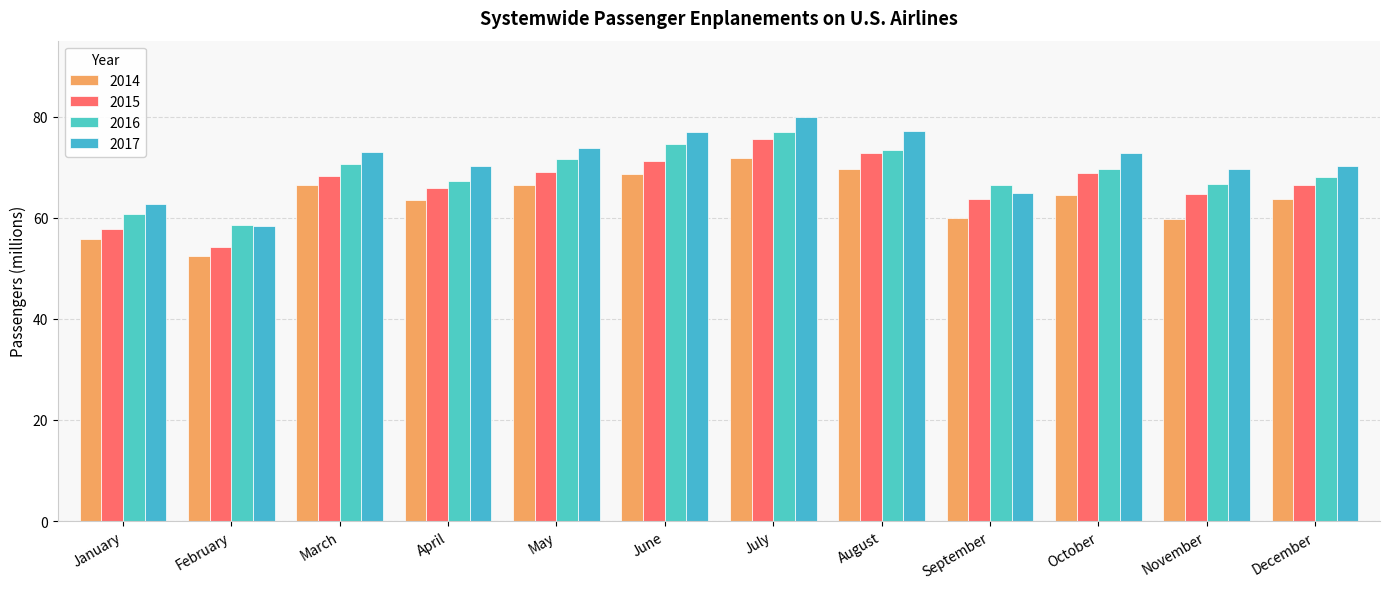

Where does the 2015 series first go above 68?

March